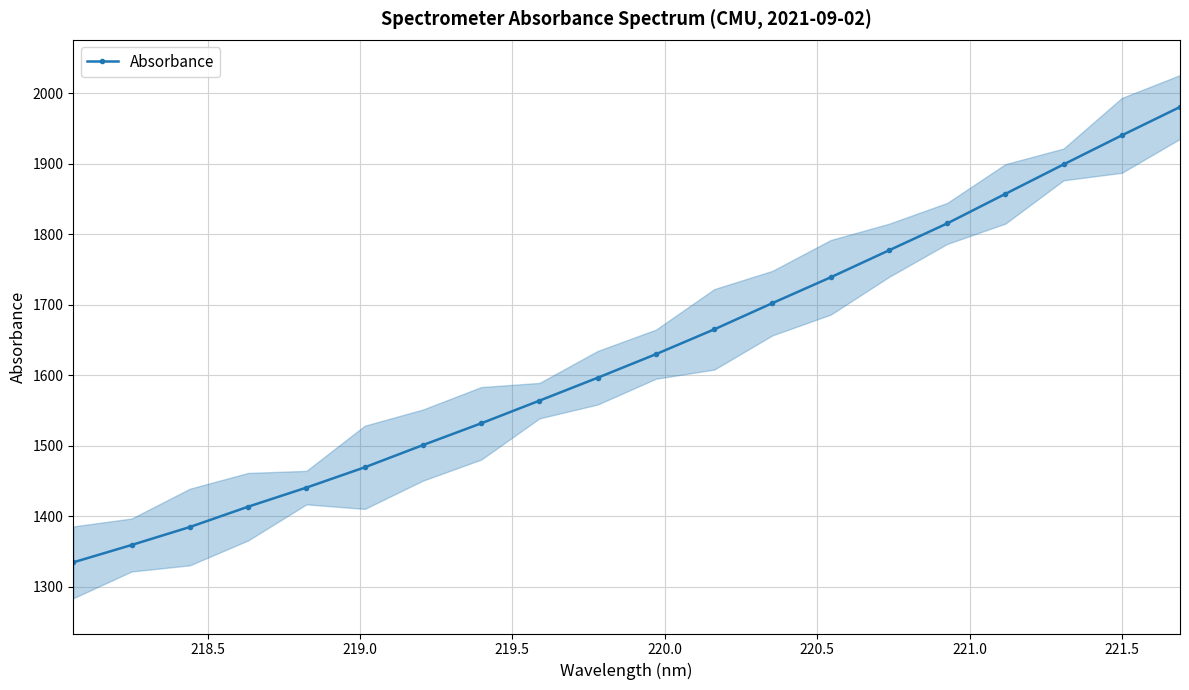

What is the sum of all values?

32604.4